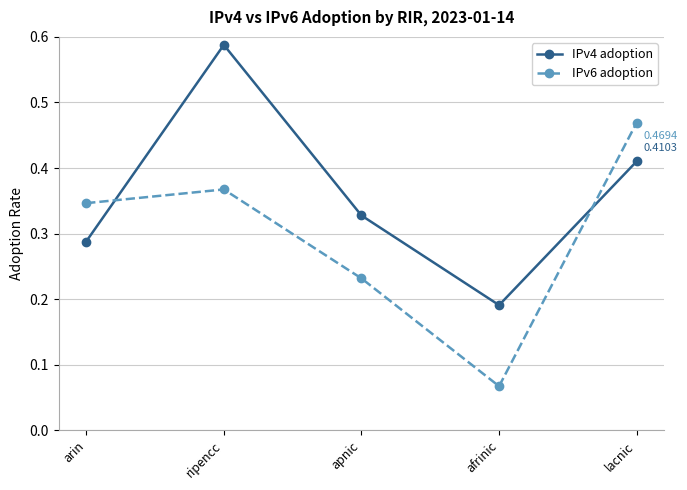

Which label corresponds to the smallest value in the chart?

afrinic